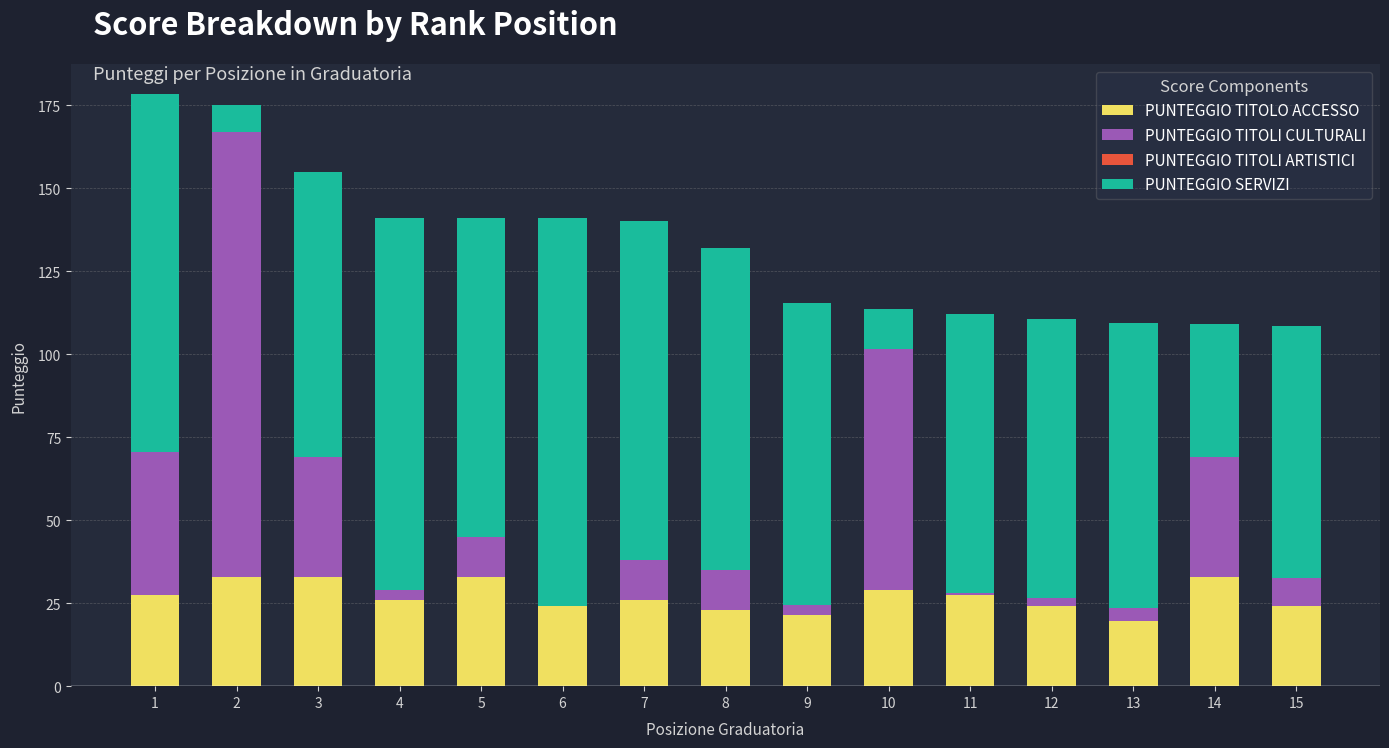

What is the total value across all series at 11?

112.0